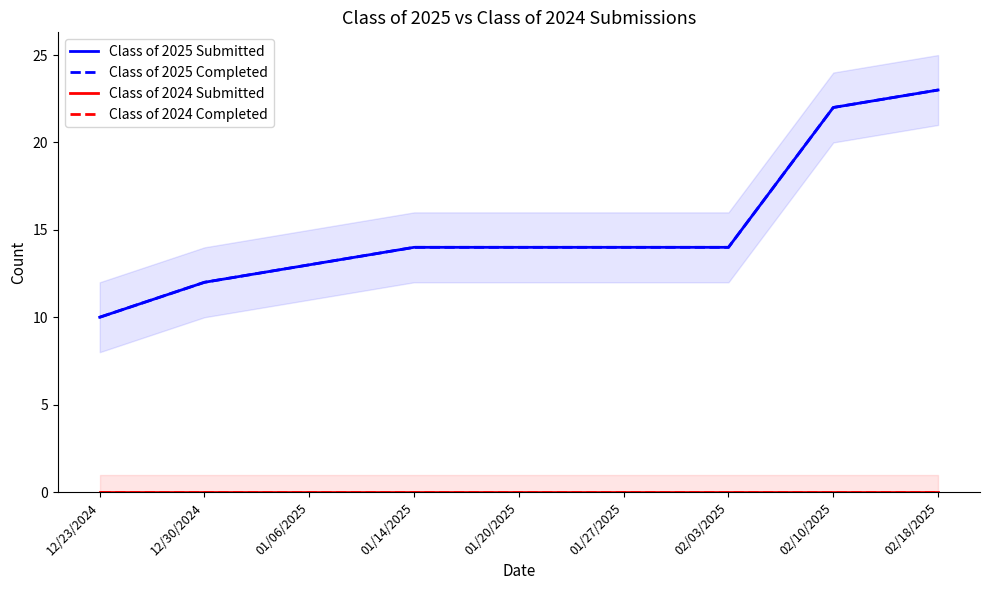

Reading right to left, what are all the values shown in this chart?

Class of 2025 Submitted: 23	22	14	14	14	14	13	12	10
Class of 2025 Completed: 23	22	14	14	14	14	13	12	10
Class of 2024 Submitted: 0	0	0	0	0	0	0	0	0
Class of 2024 Completed: 0	0	0	0	0	0	0	0	0